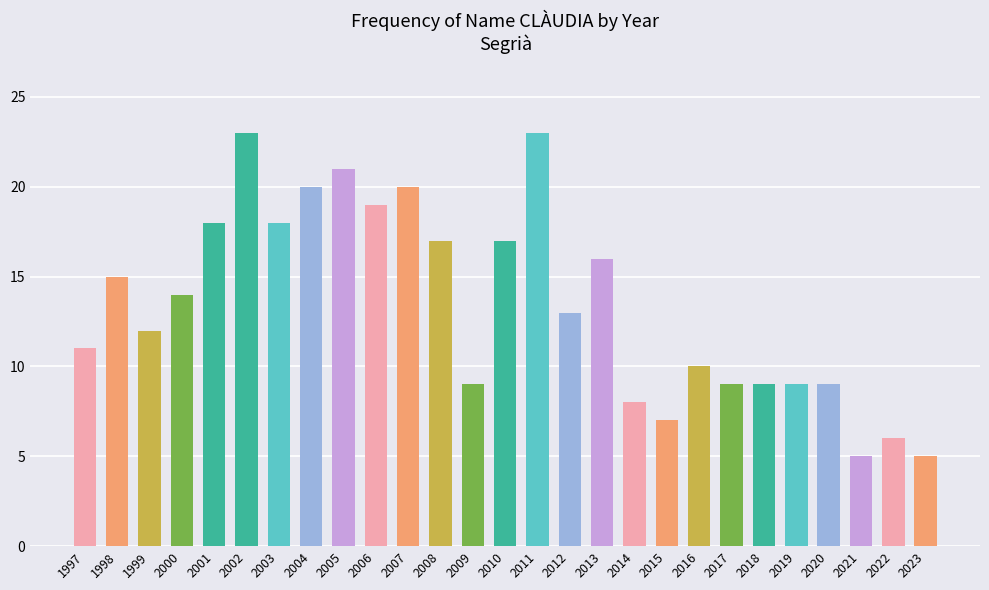

What is the sum of all values?

363